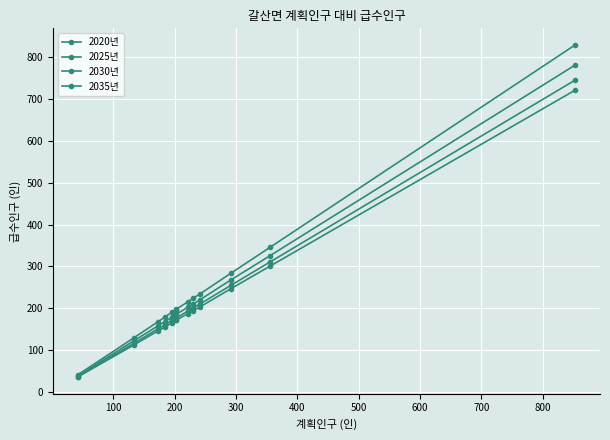

How many distinct data groups are displayed?

4